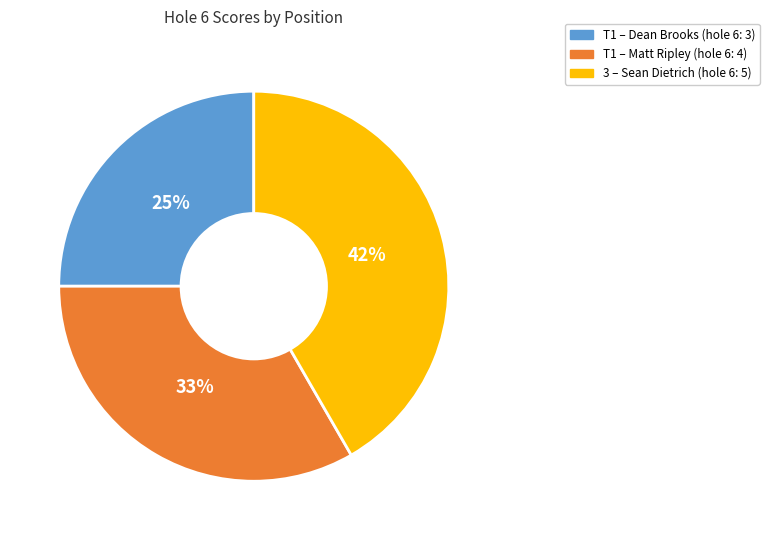

To the nearest percent, what portion does T1 – Dean Brooks (hole 6: 3) represent?

25%